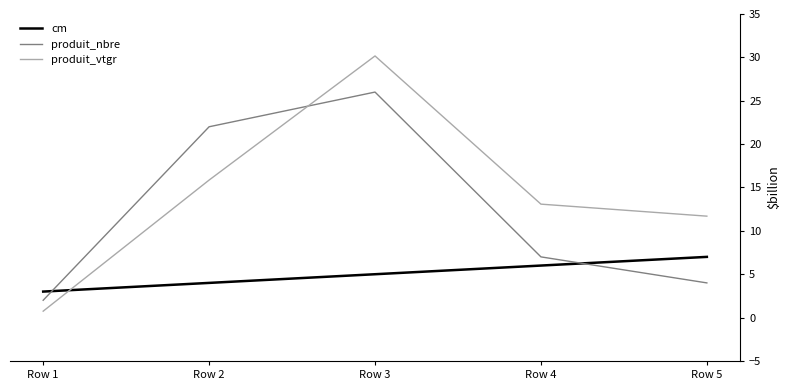

List the series in order of their peak value, lowest first.

cm, produit_nbre, produit_vtgr